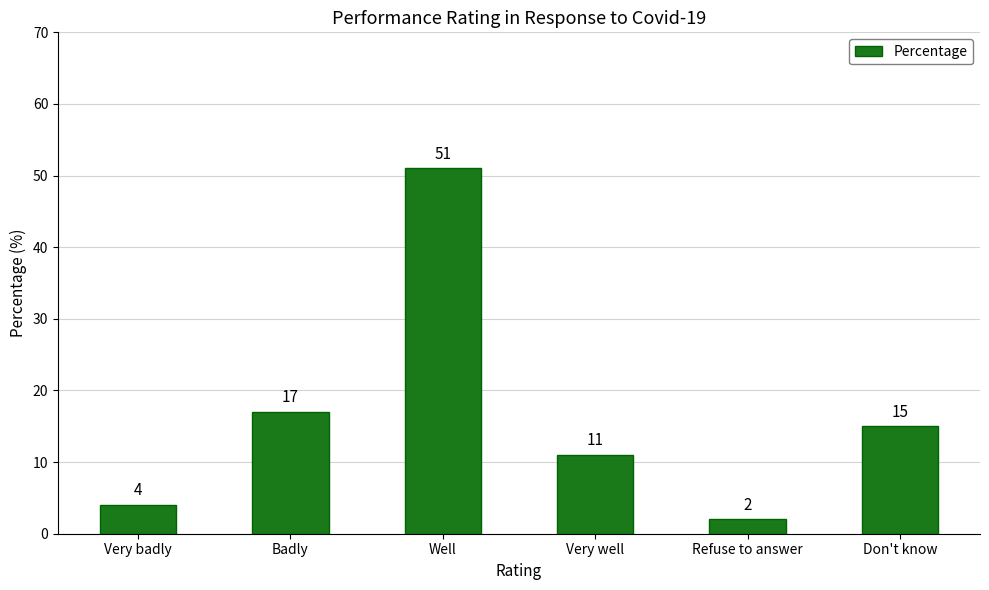

Approximately how many times larger is the value at Badly compared to Don't know?

1.1